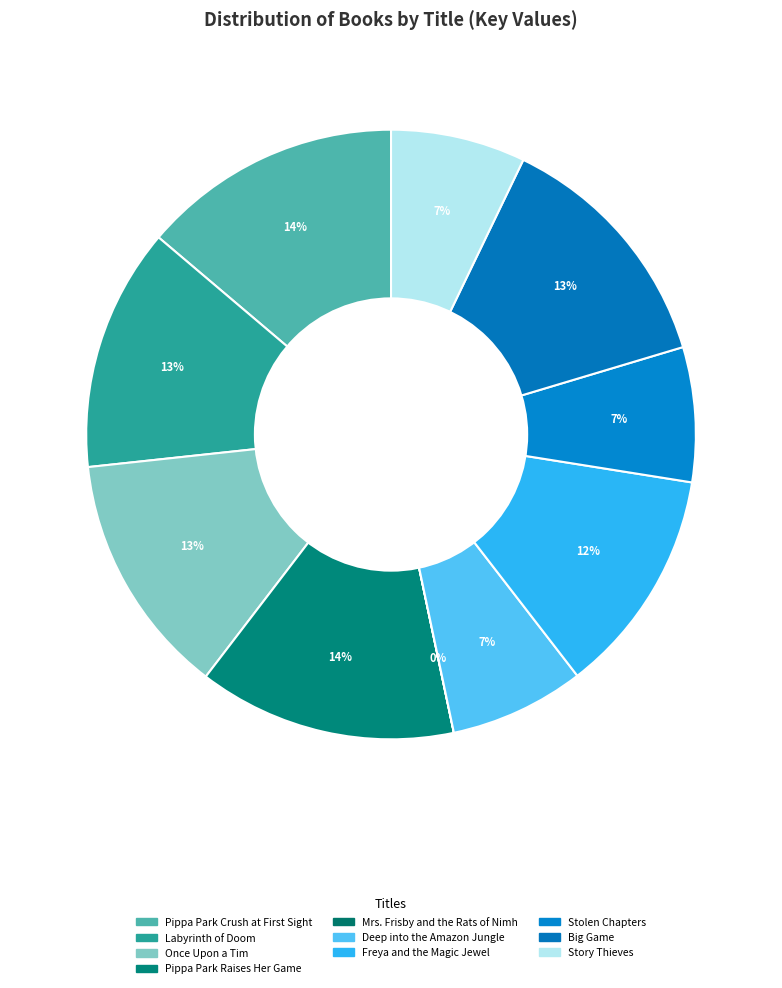

Does Story Thieves represent more than half of the total?

No